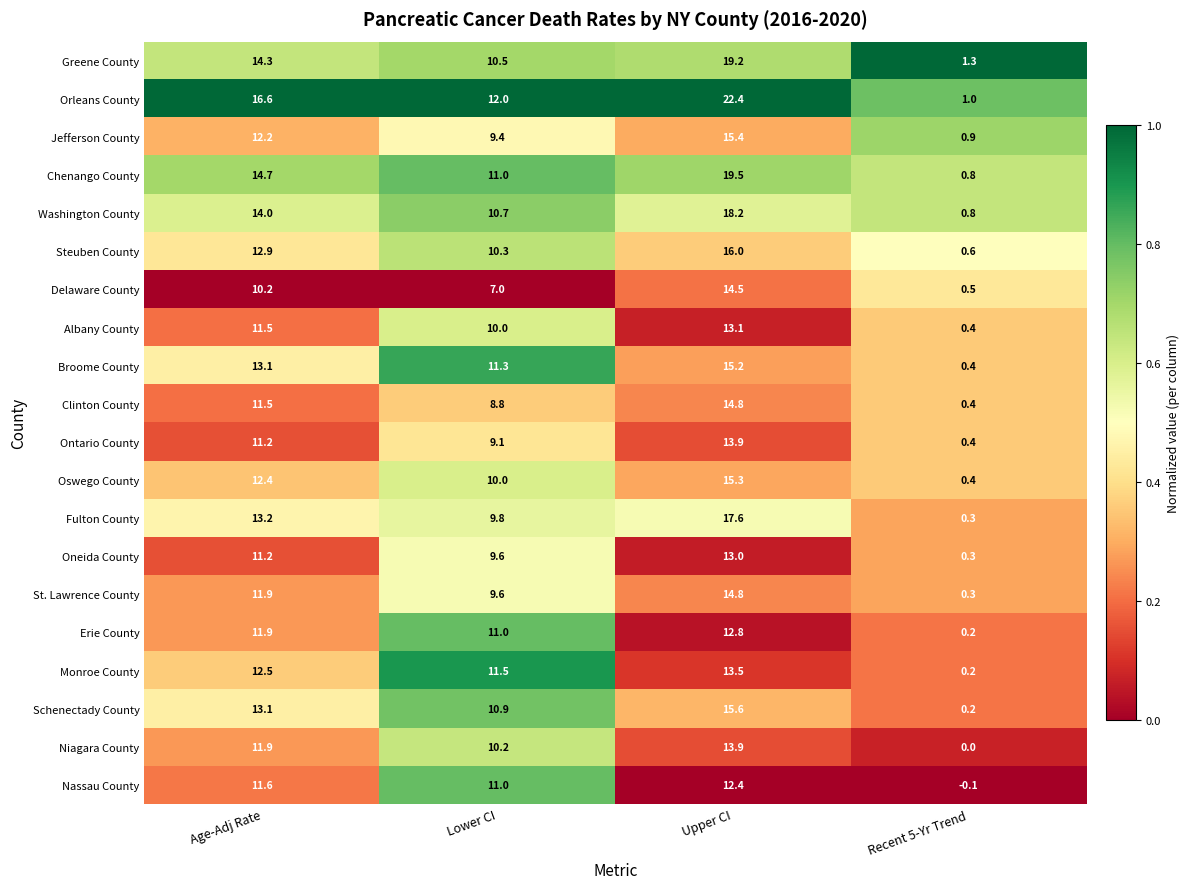

At which category is the sum across all series the highest?

Upper CI